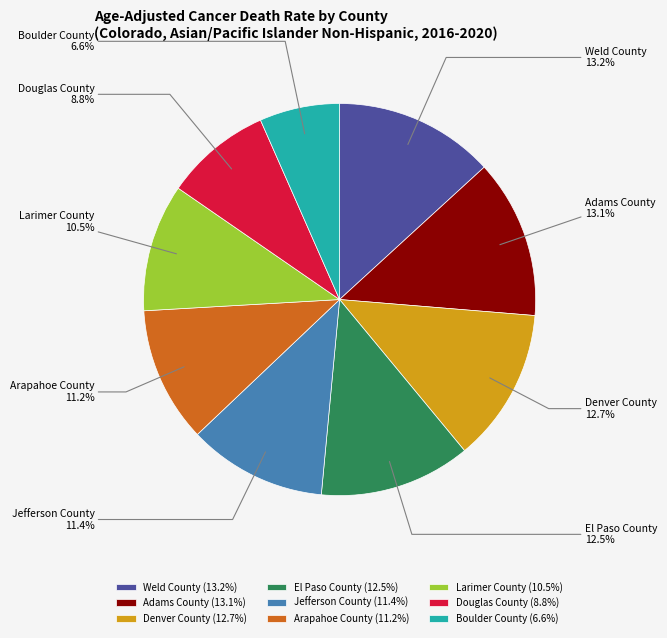

To the nearest percent, what portion does Jefferson County represent?

11%